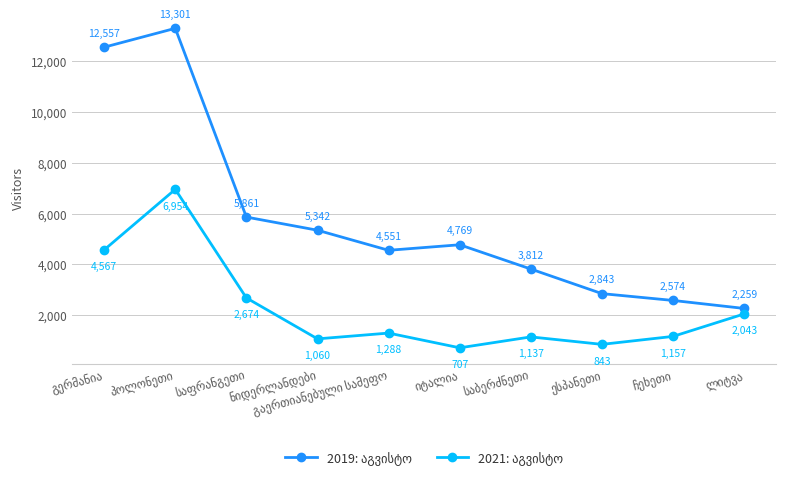

What is the maximum value shown in the chart?

13301